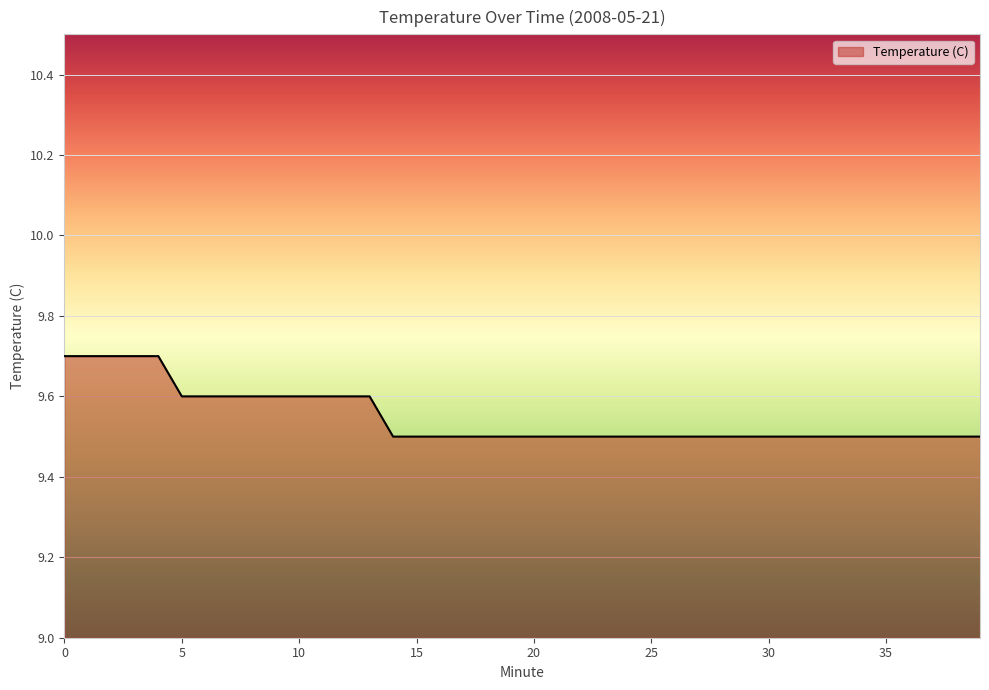

What is the maximum value shown in the chart?

9.7